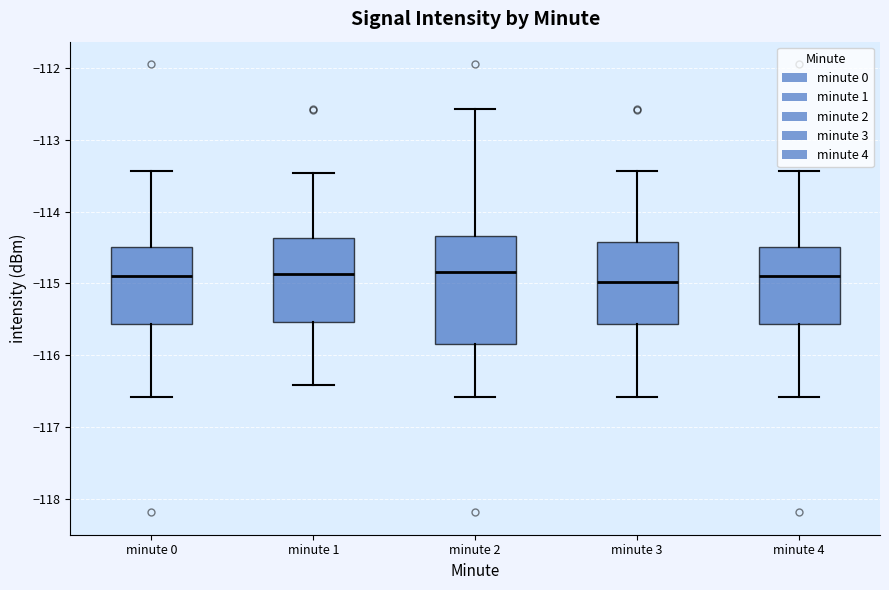

Which box is the tallest, from its lower edge to its upper edge?

minute 2